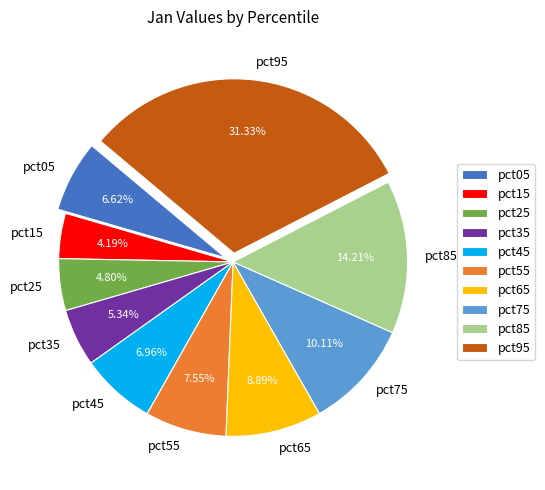

Between pct75 and pct05, which is larger?

pct75